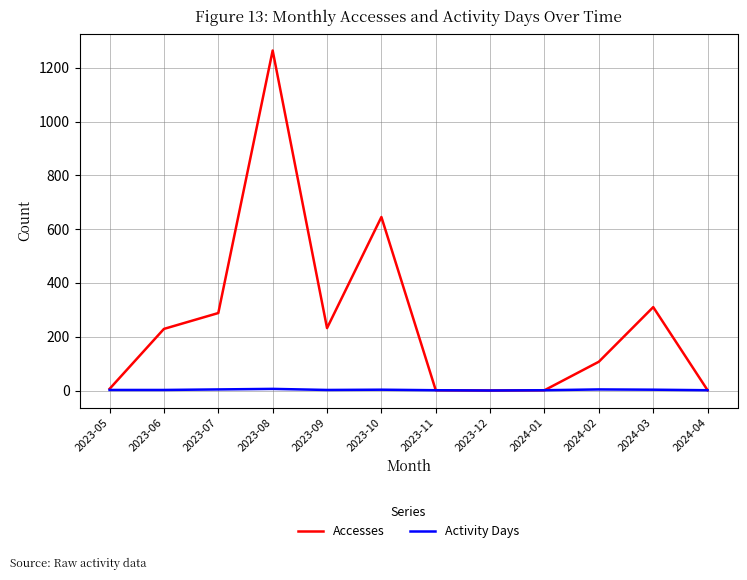

At which label does Accesses reach its peak?

2023-08